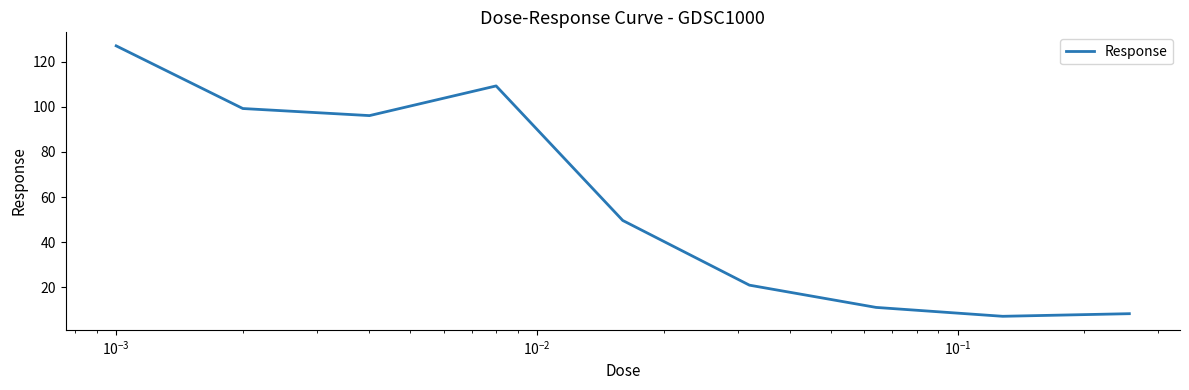

What is the difference between the maximum and minimum values?

119.8